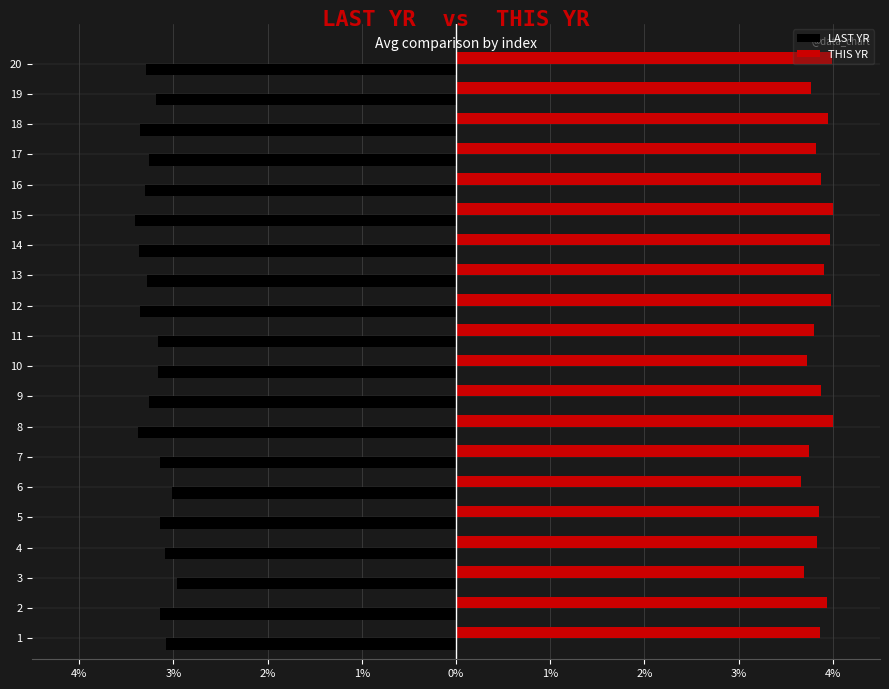

Reading left to right, extract all data points from this chart.

LAST YR: -3.1	-3.1	-3.0	-3.1	-3.1	-3.0	-3.1	-3.4	-3.3	-3.2	-3.2	-3.4	-3.3	-3.4	-3.4	-3.3	-3.3	-3.4	-3.2	-3.3
THIS YR: 3.9	3.9	3.7	3.8	3.8	3.7	3.7	4.0	3.9	3.7	3.8	4.0	3.9	4.0	4.0	3.9	3.8	3.9	3.8	4.0